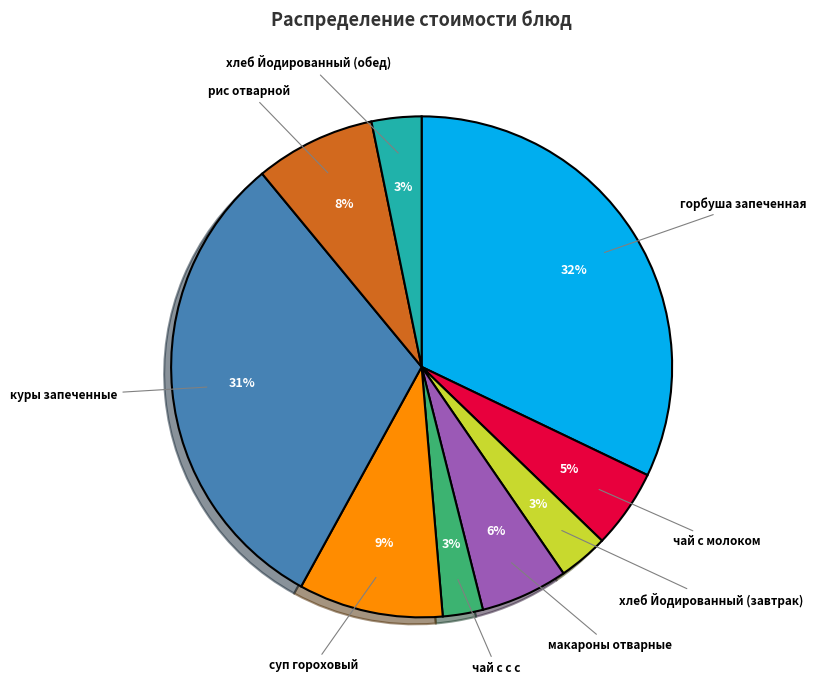

Does макароны отварные account for over 50% of the chart?

No